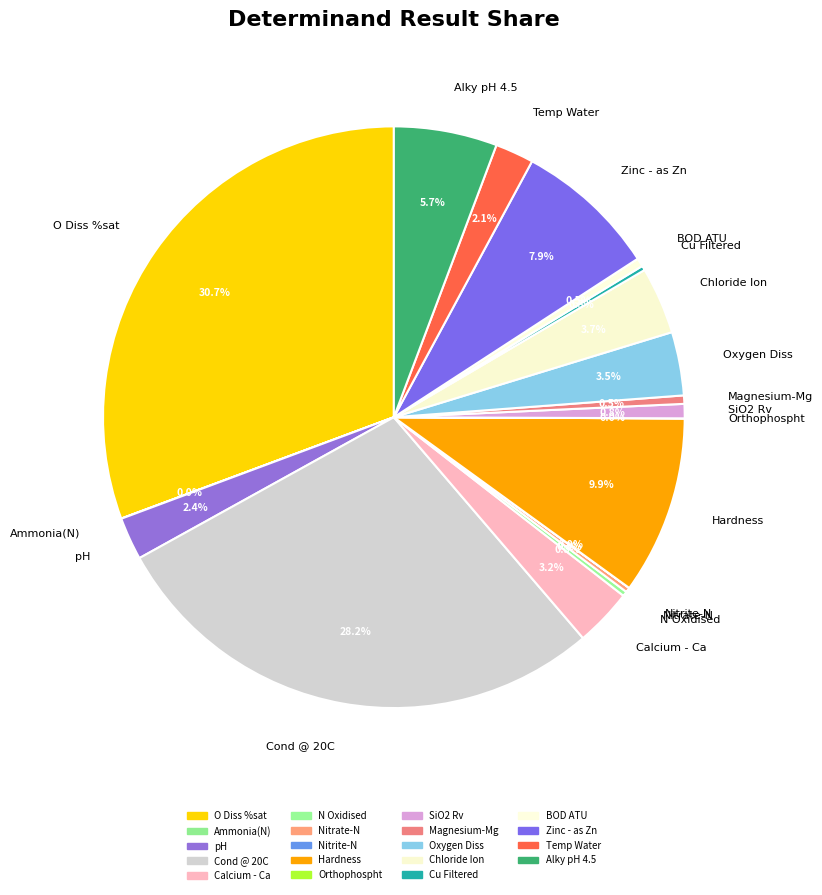

Approximately how many times larger is the value at Zinc - as Zn compared to Hardness?

0.8